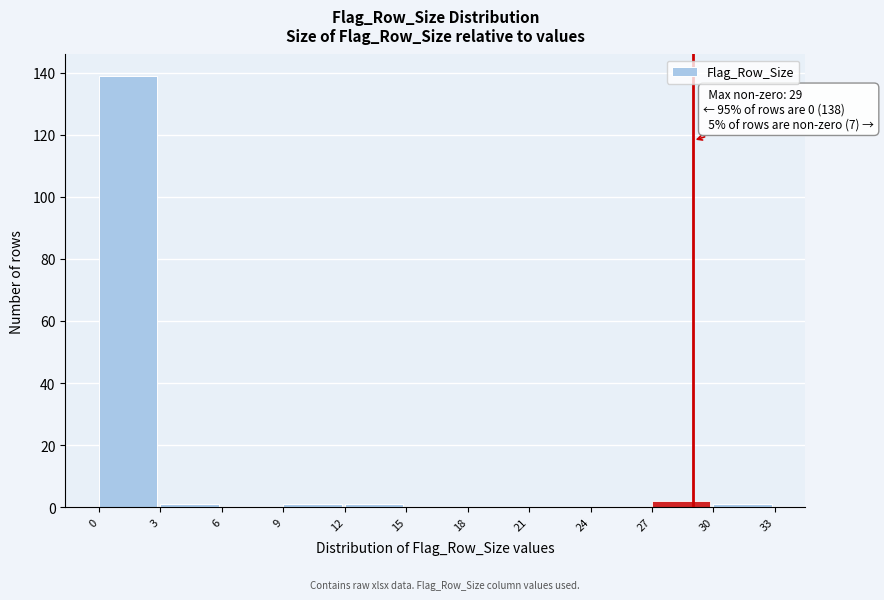

Which range on the x-axis has the tallest bar?

0 to 3